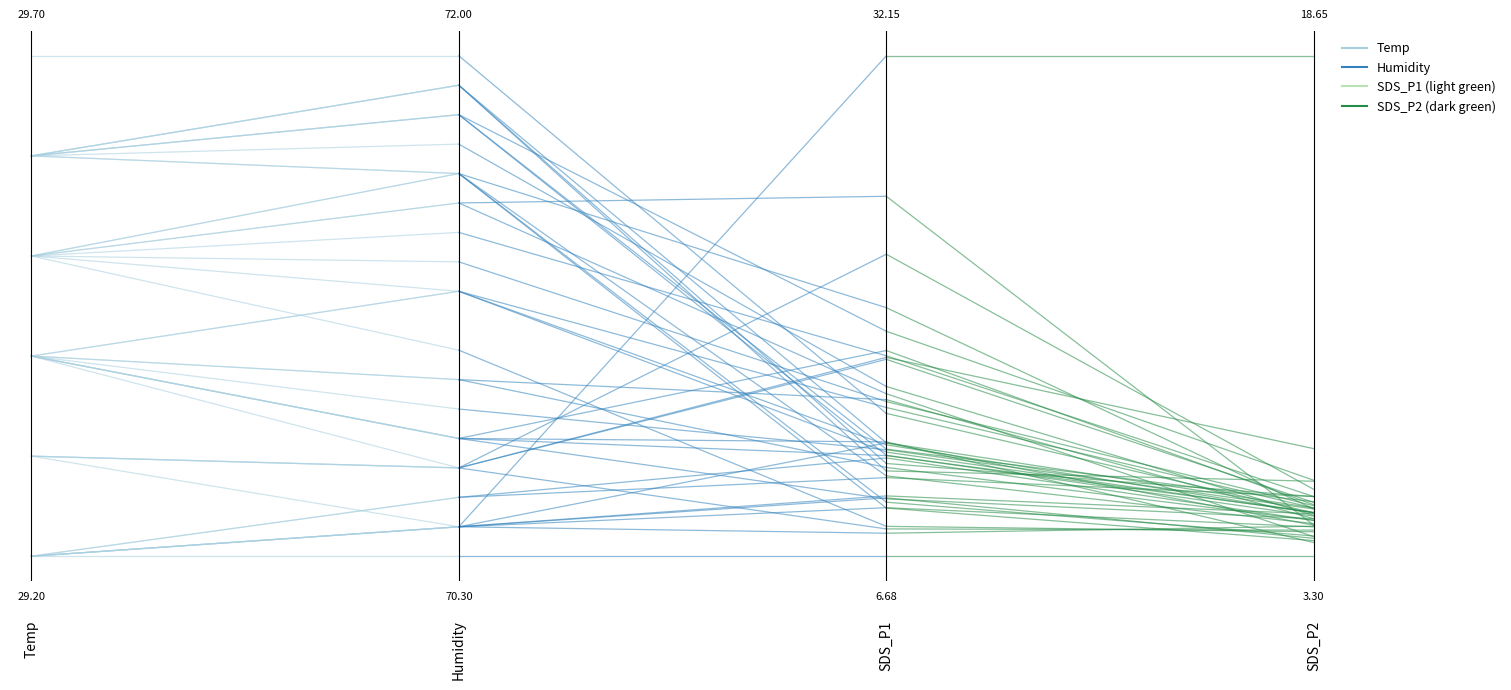

Is the value of SDS_P1 / SDS_P2 (green) at Humidity greater than the value of Humidity (dark blue) at Humidity?

No